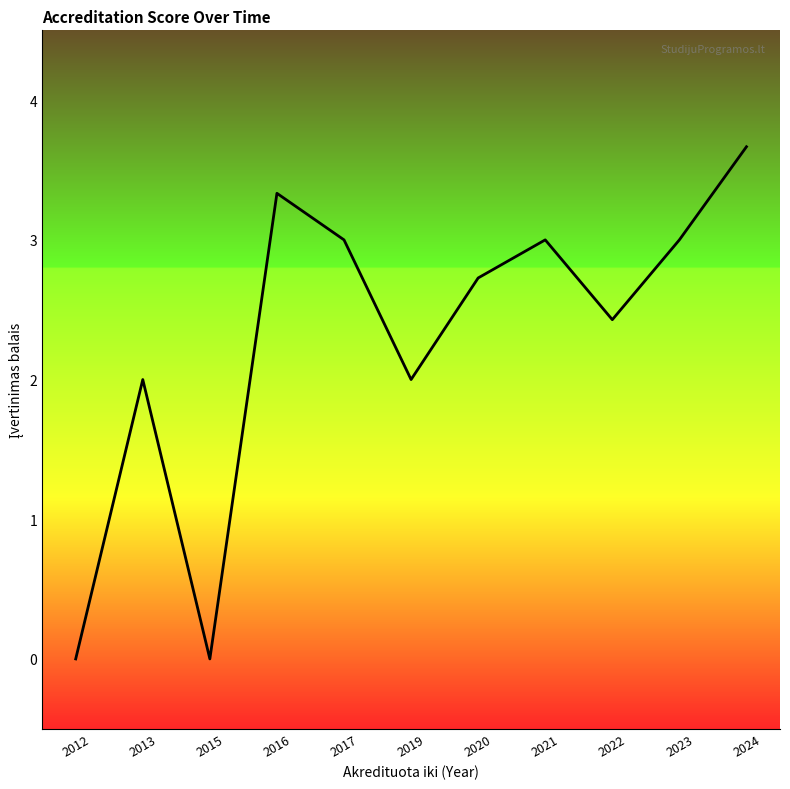

Where is the first local maximum?

2013